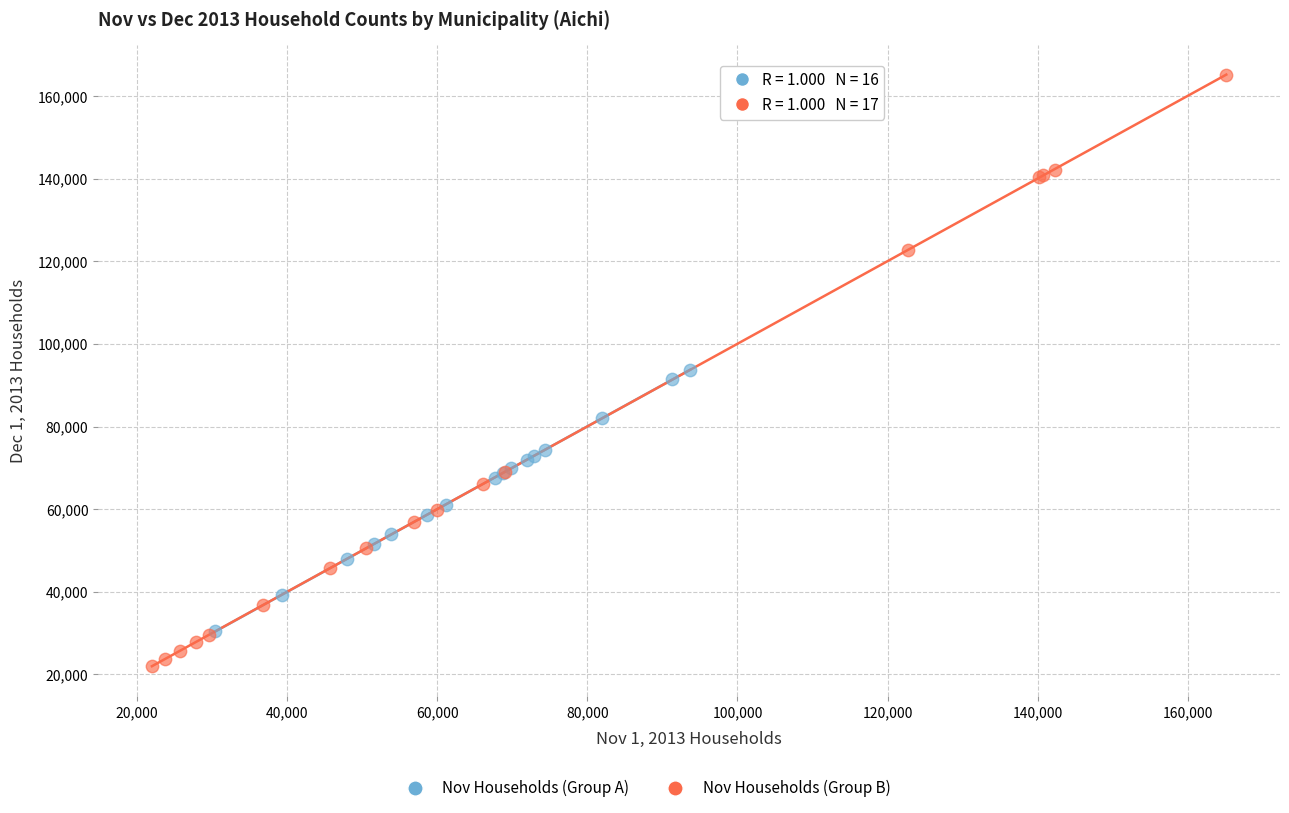

Which series contains the lowest Y value?

Nov Households (Group B)